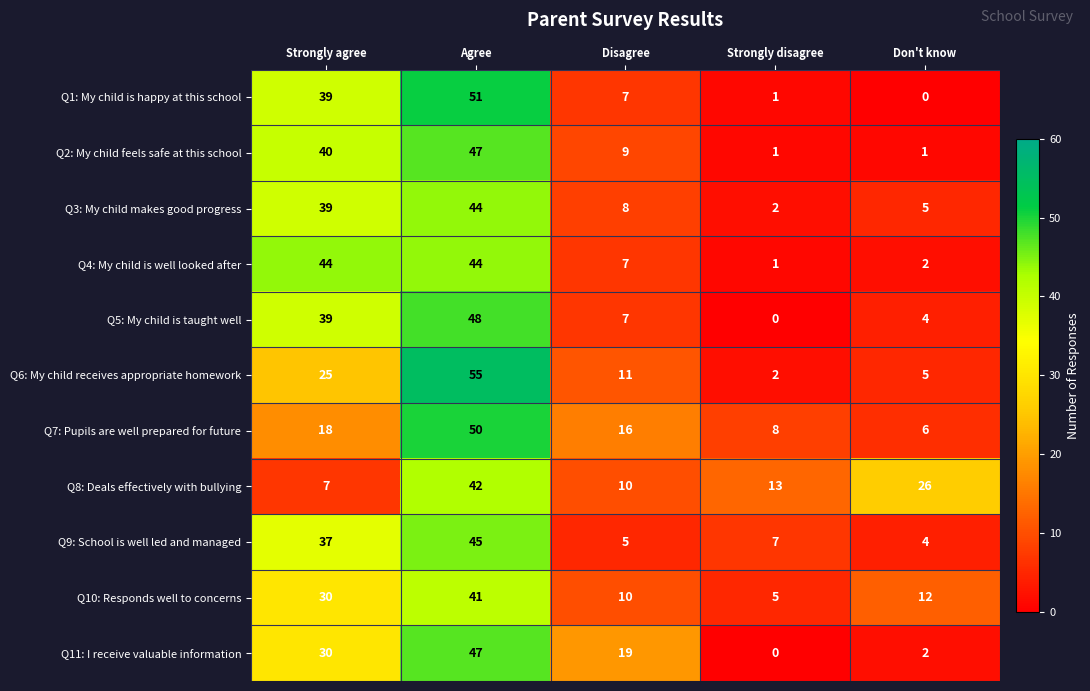

Which series changed the most between Disagree and Strongly disagree?

Q11: I receive valuable information